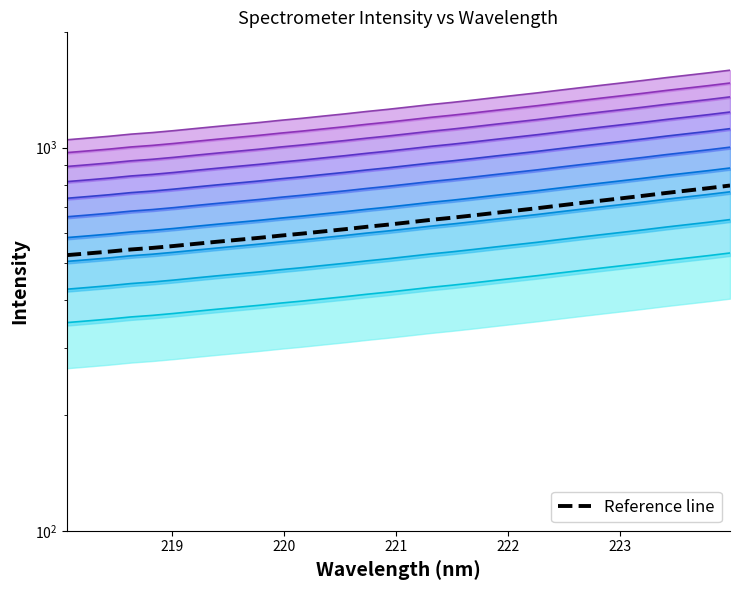

How many data points are less than 638?

16